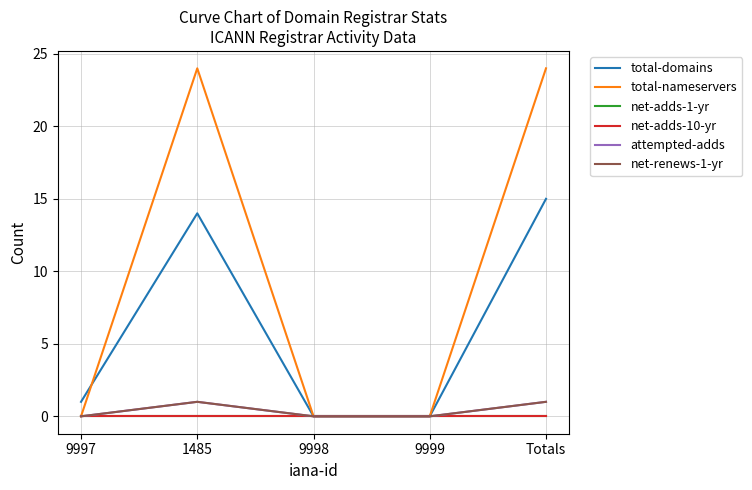

At which category does total-domains reach its first local peak?

1485